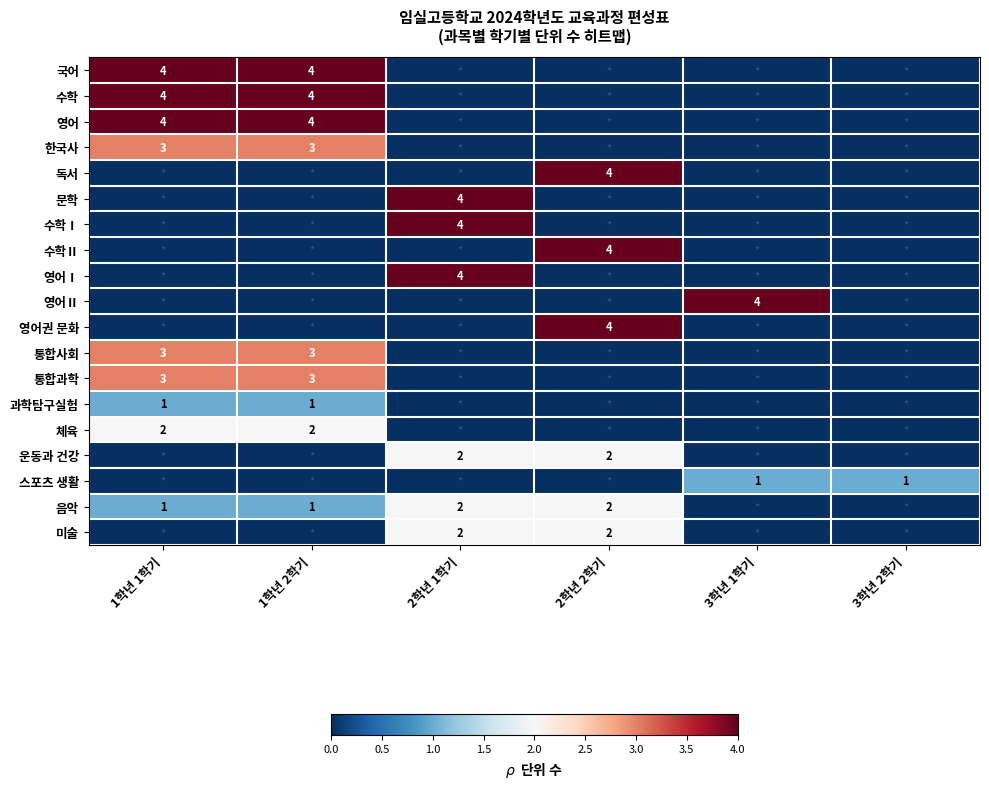

At how many categories does at least one series exceed 2?

5